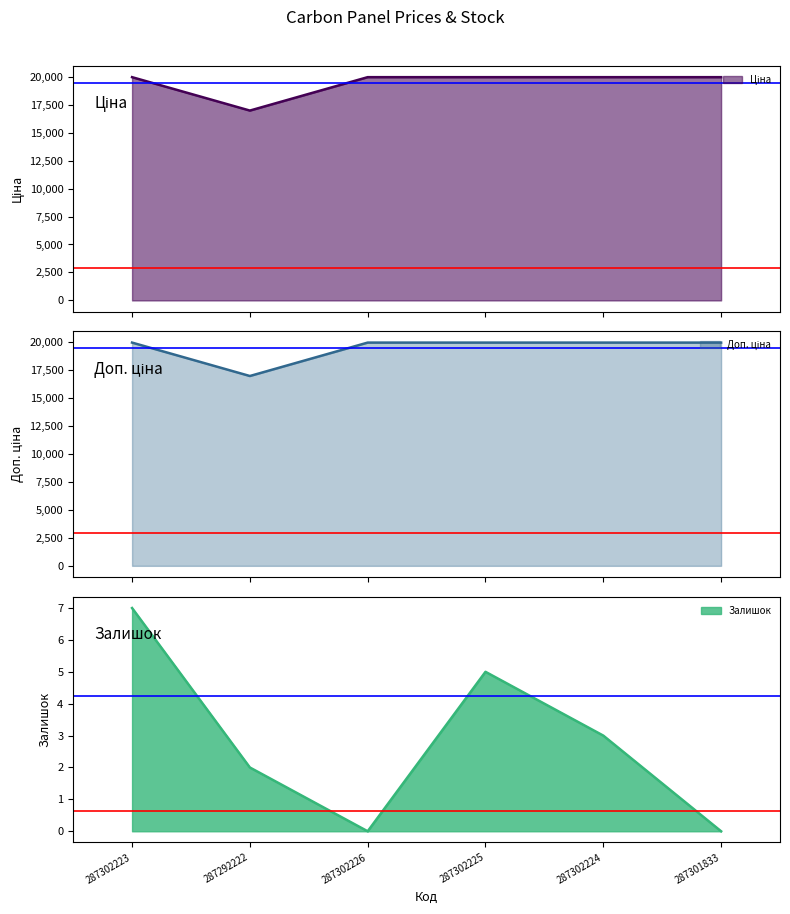

How many lines are shown in the chart?

3